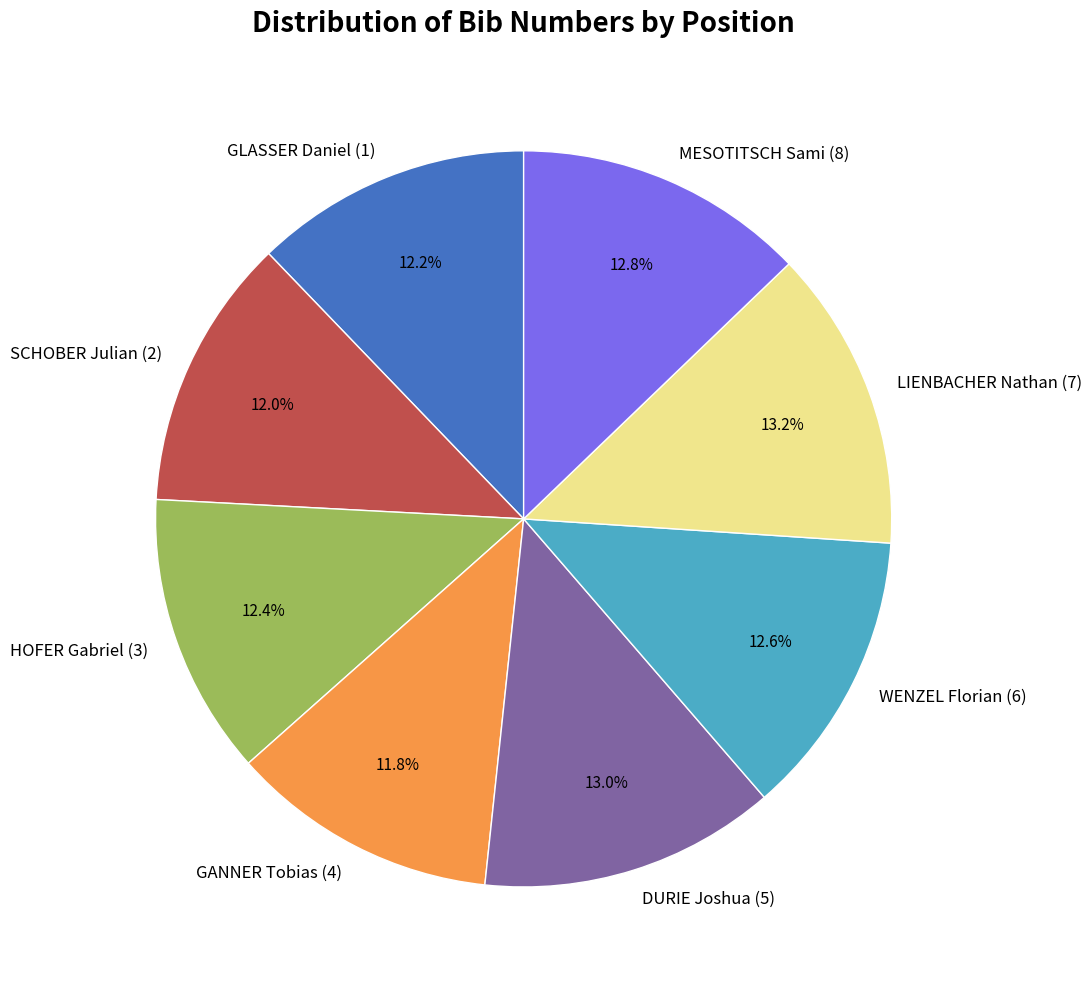

True or false: GLASSER Daniel (1) accounts for 12% of the total.

True